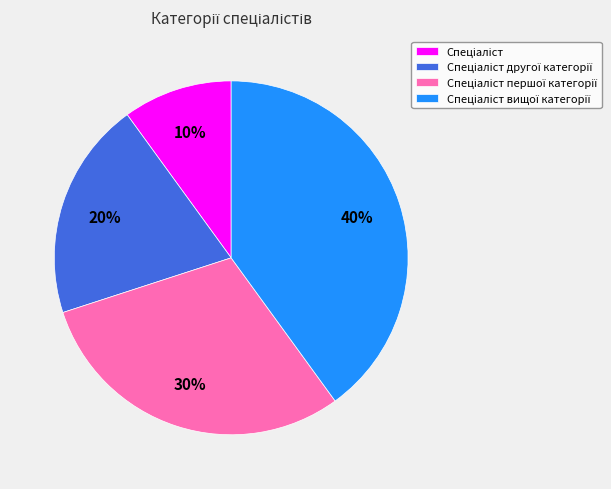

To the nearest percent, what is the difference between the largest and smallest slice percentages?

30%